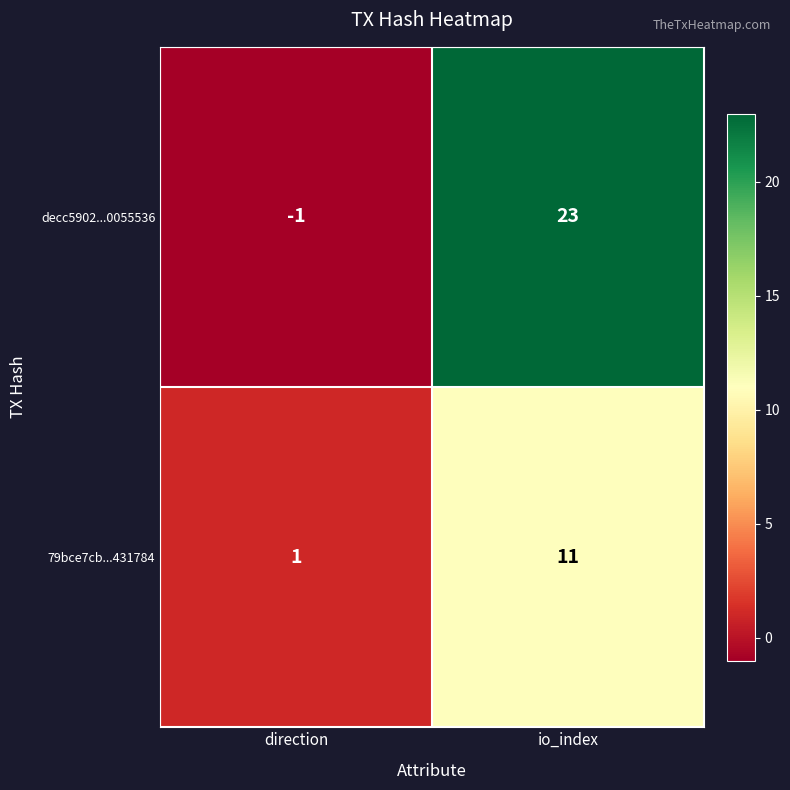

Which category has the highest value across all series?

io_index